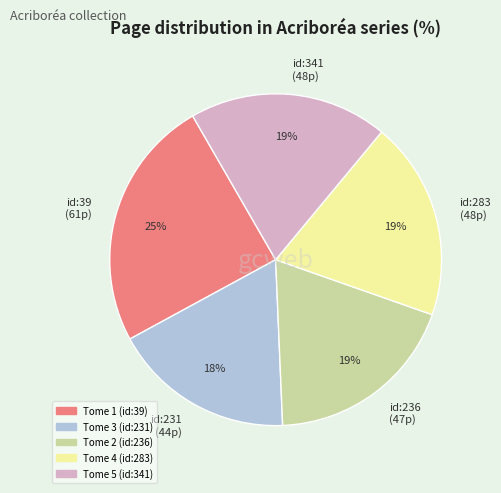

Is there any slice that represents more than half of the pie?

No